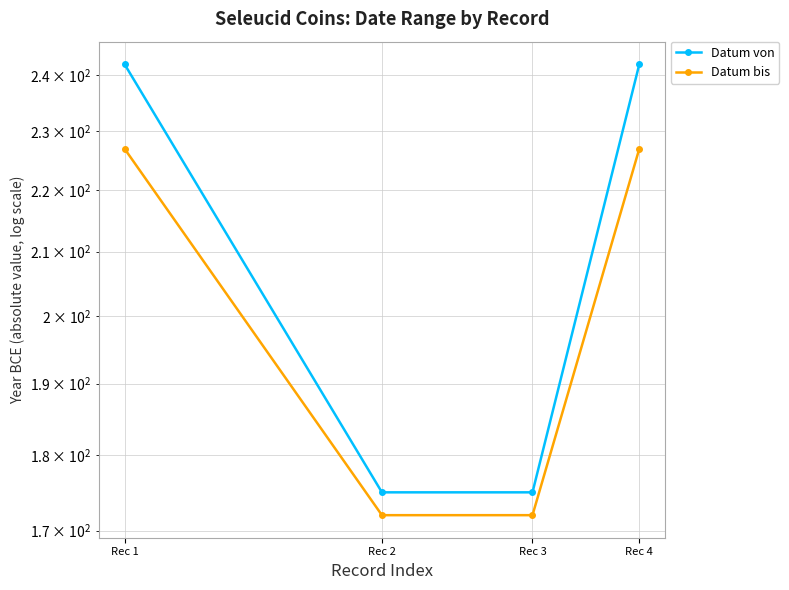

What is the minimum value for Datum von?

175